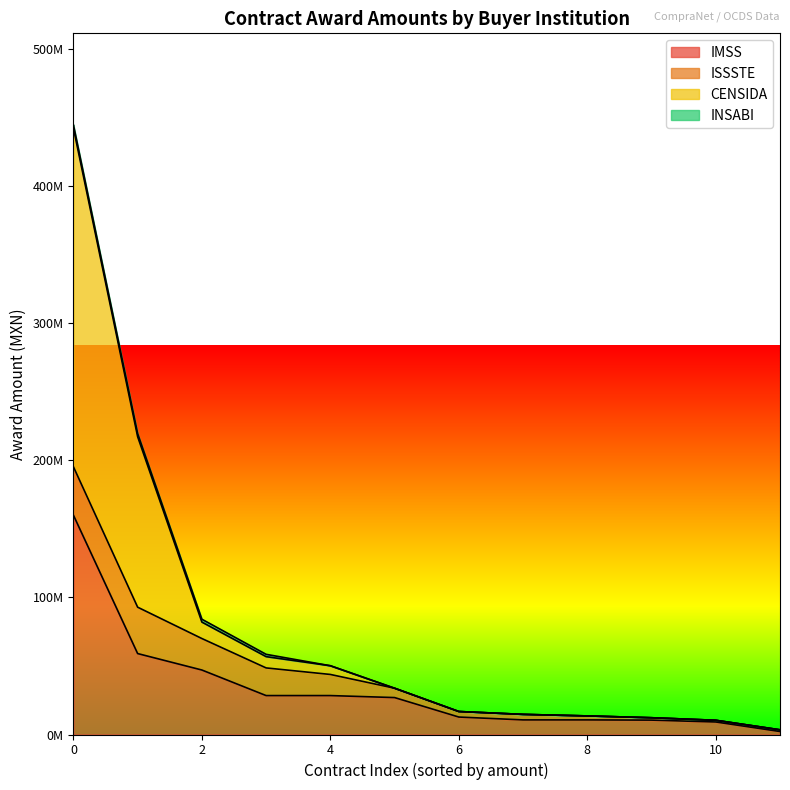

True or false: IMSS has more than 0 points higher than both neighbors.

False